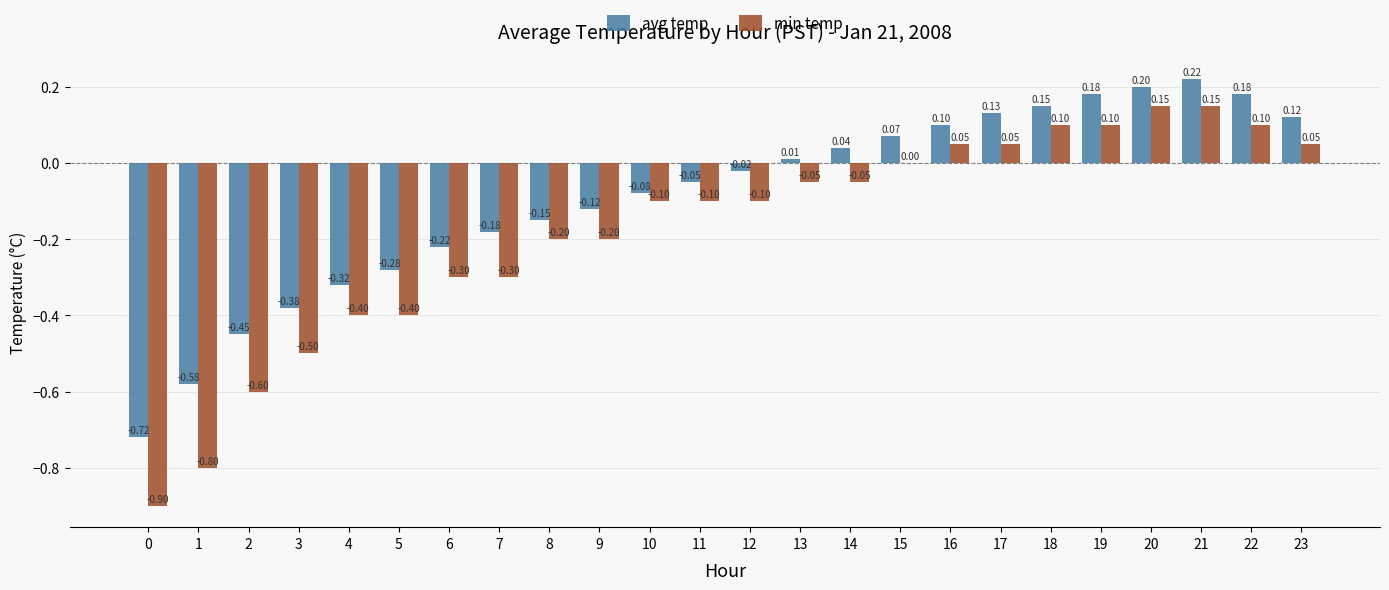

What is the sum of all min temp values?

-4.2